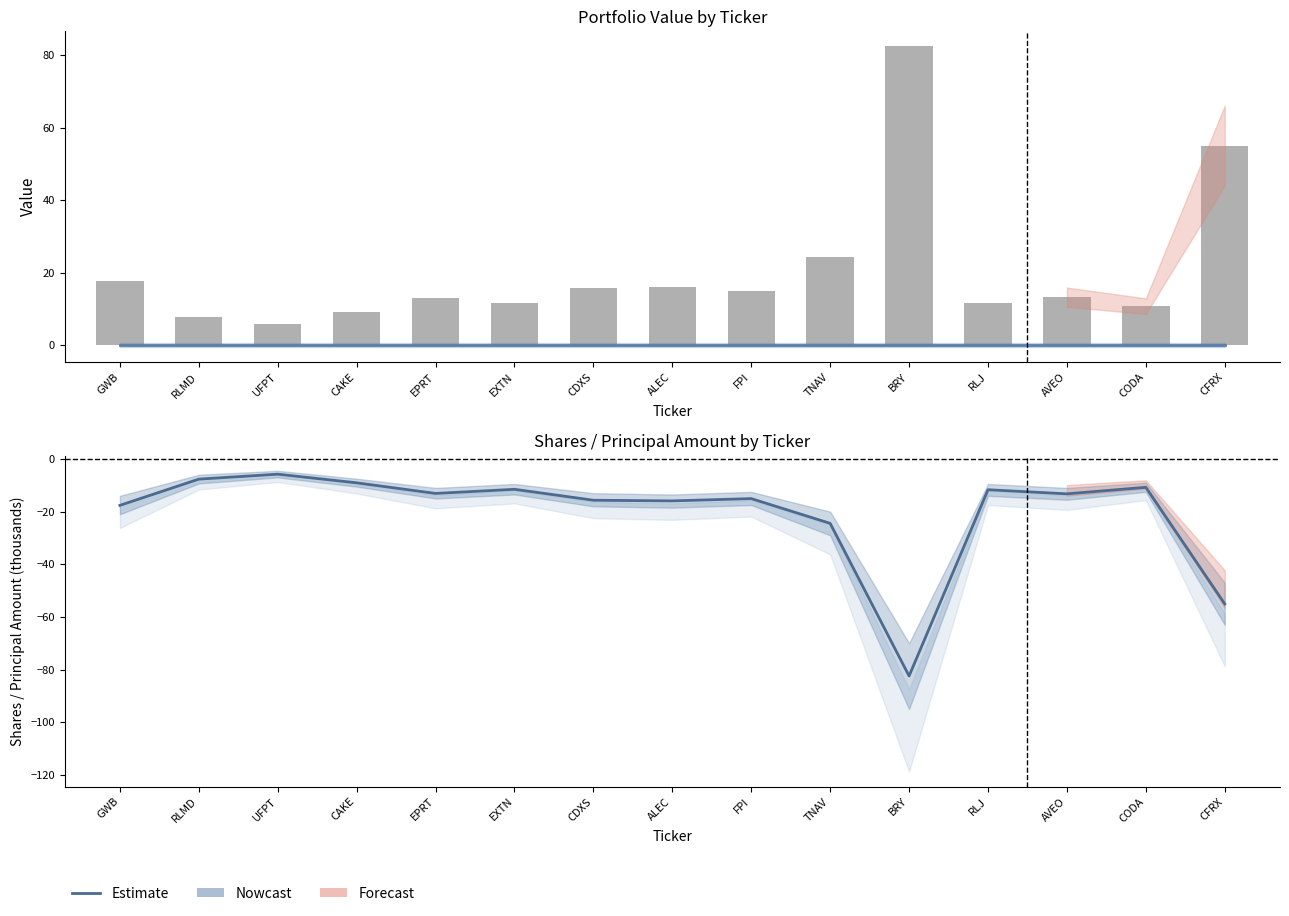

Rank the series by their average value, from lowest to highest.

Estimate, Value